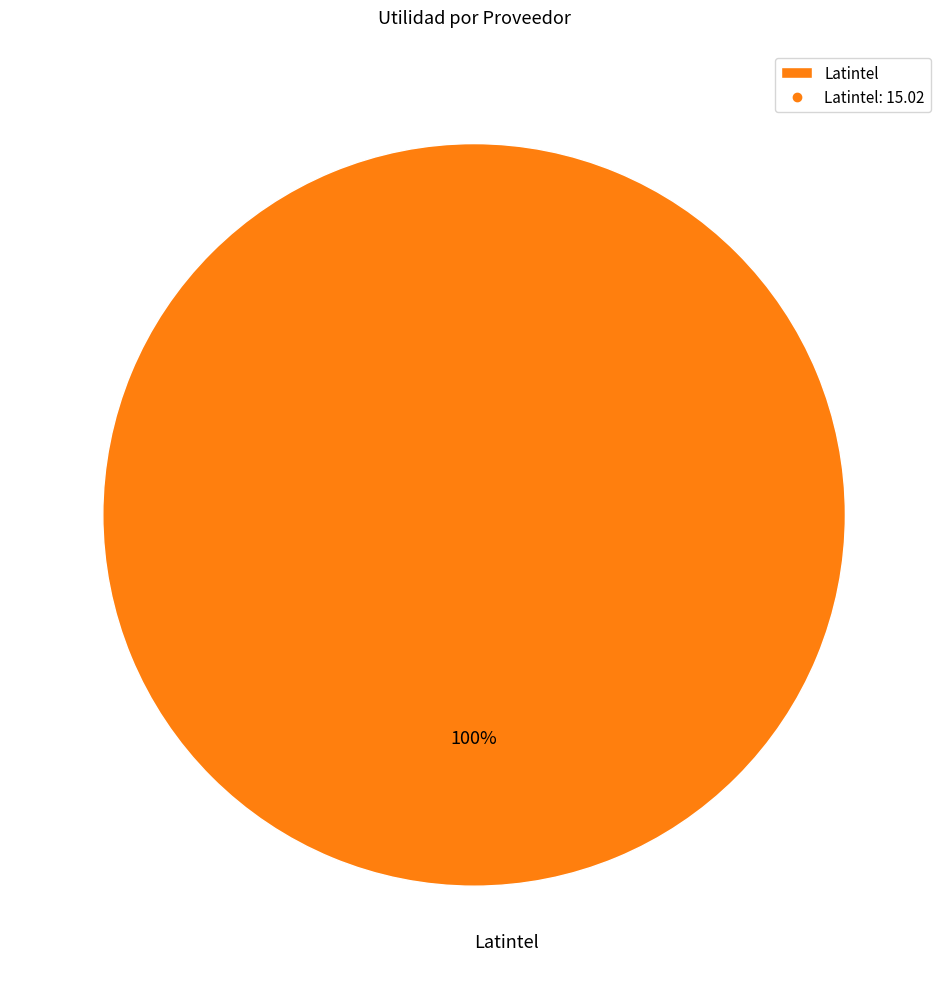

Does any single category account for the majority?

Yes